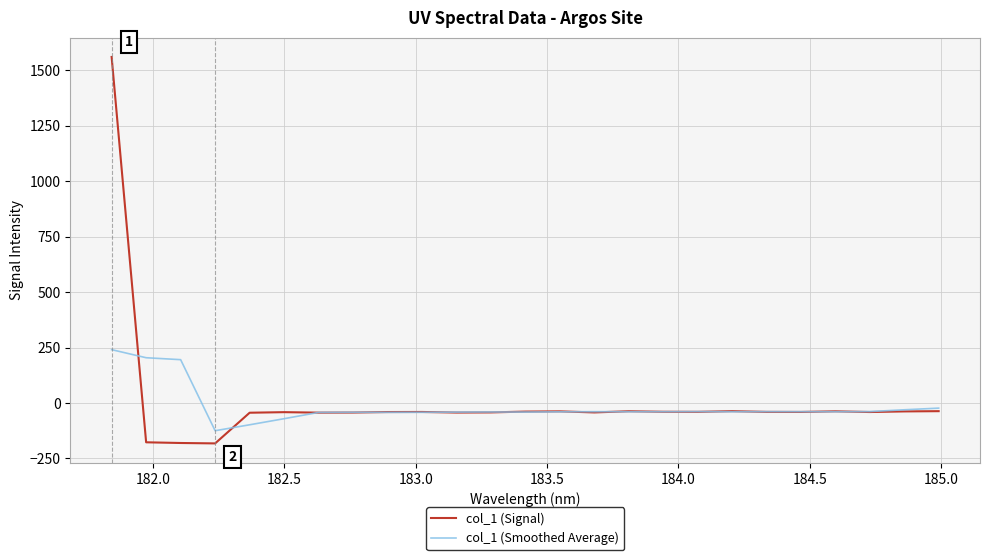

Which series has the widest spread of values?

col_1 (Signal)